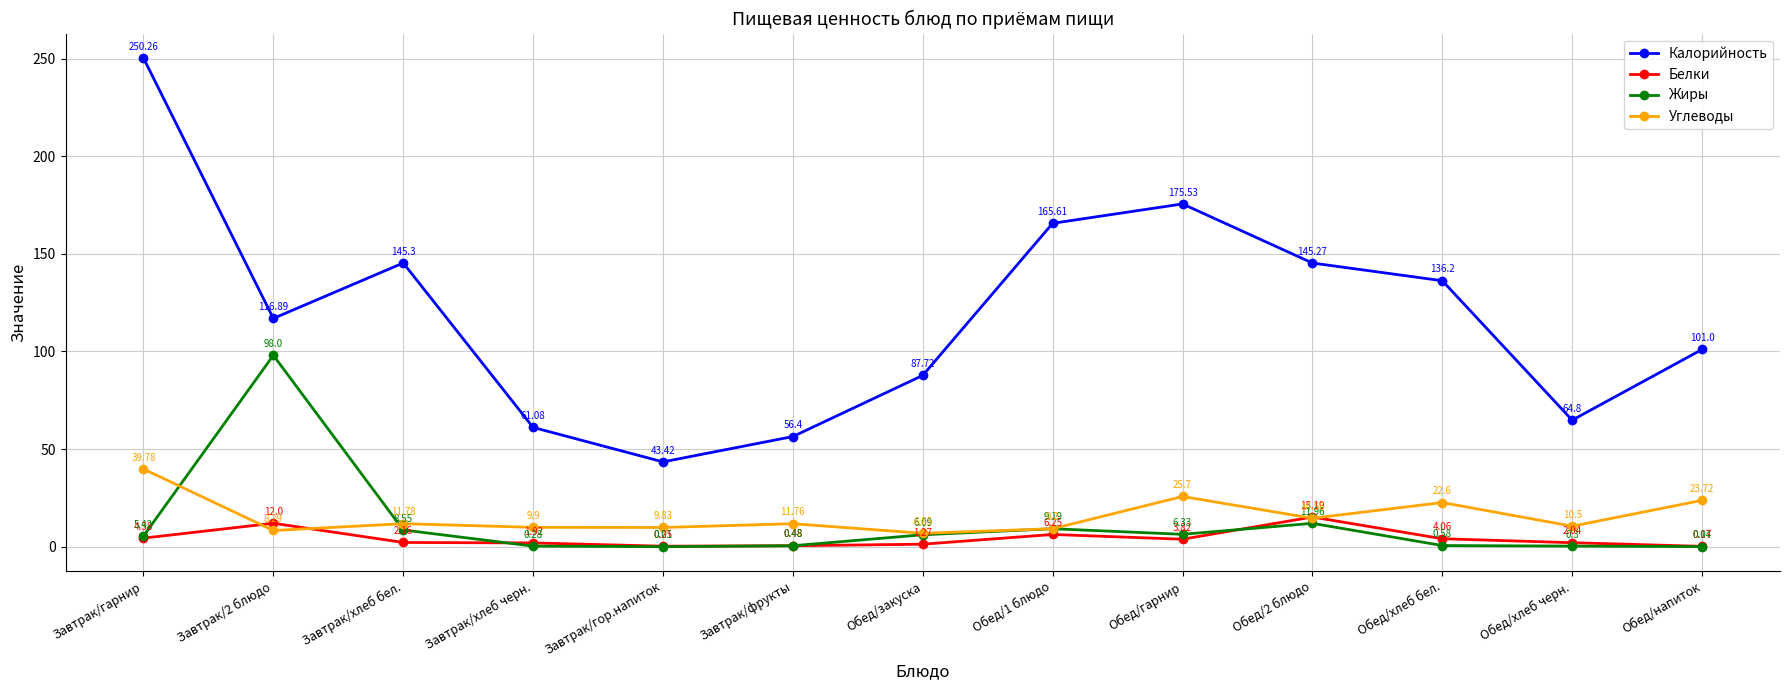

At which category is the sum across all series the highest?

Завтрак/гарнир